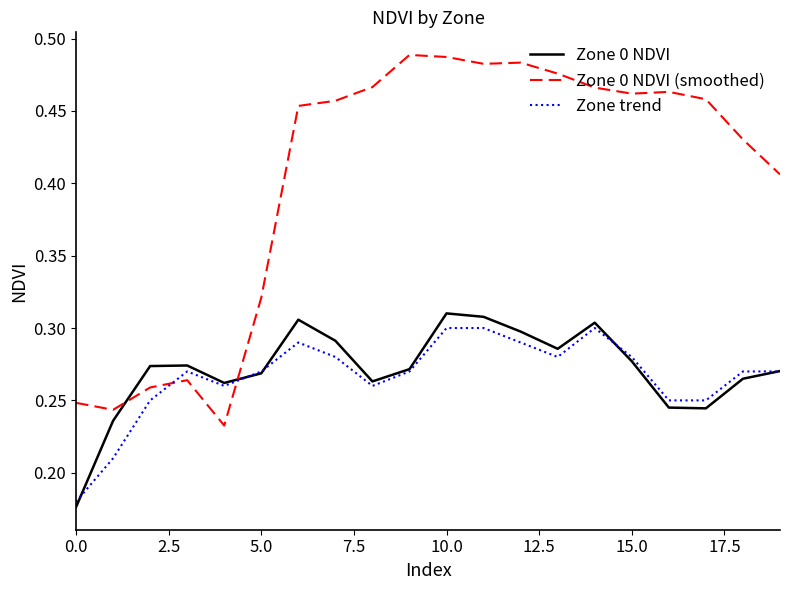

Which series has the largest total across all categories?

Zone 0 NDVI (smoothed)